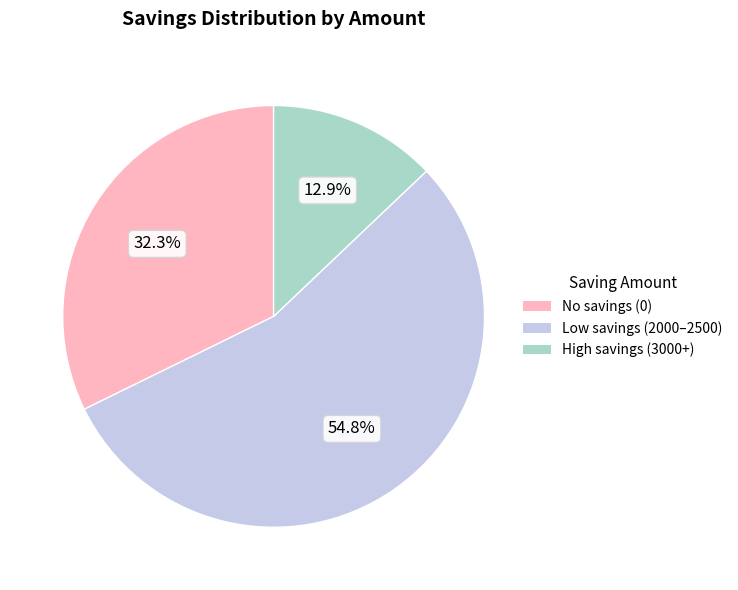

How many segments does this pie chart have?

3